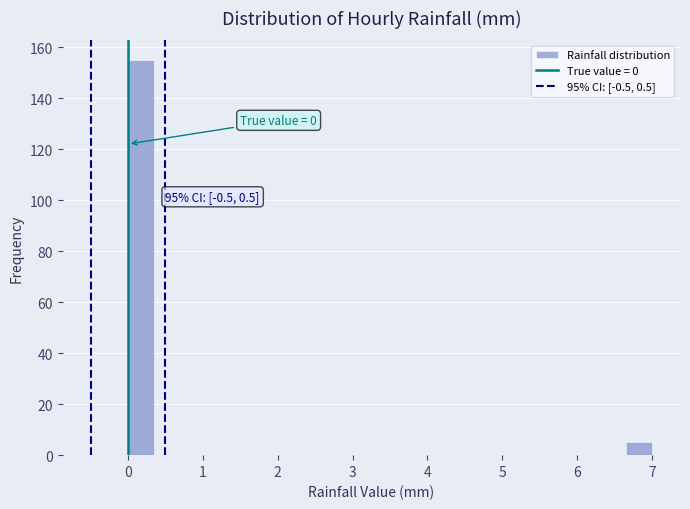

Around what value on the x-axis is the tallest bar? Give the approximate position of its centre, as read against the axis.

0.2